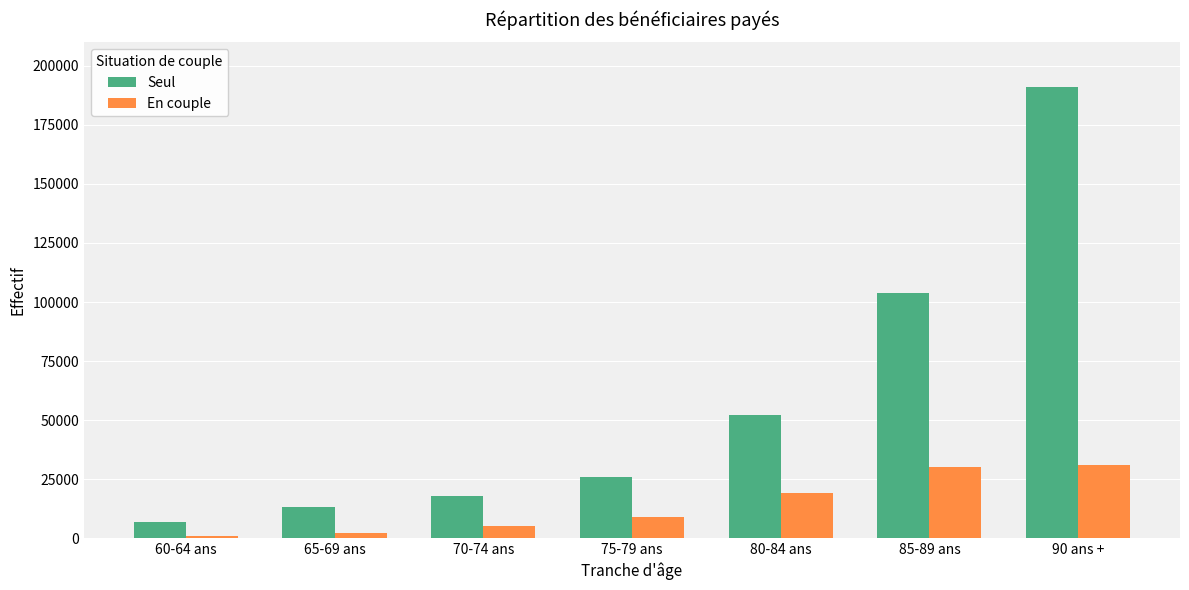

What is the average value of the En couple series?

13857